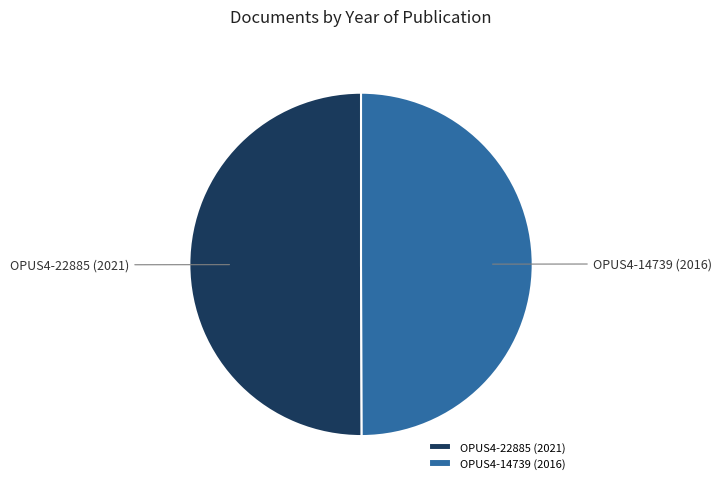

How many segments does this pie chart have?

2